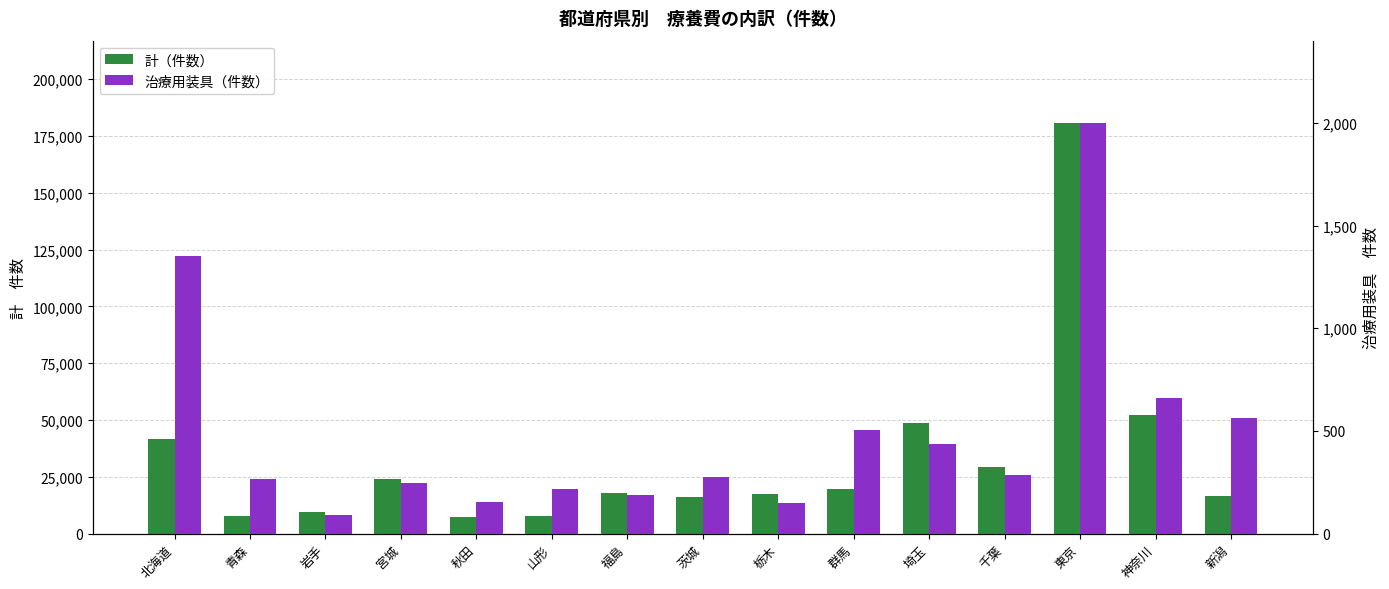

Reading right to left, what are all the values shown in this chart?

計（件数）: 16502	52305	180750	29314	48794	19427	17486	16142	17994	7651	7141	23843	9311	7586	41796
治療用装具（件数）: 564	662	2001	283	434	506	147	278	190	217	152	248	92	266	1350